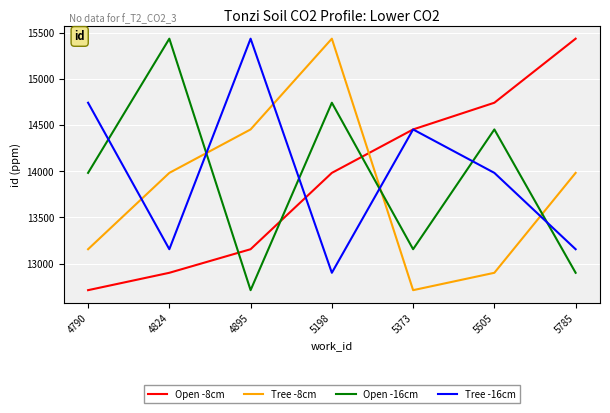

Is it true that Tree -16cm equals 3015 at 5373?

False